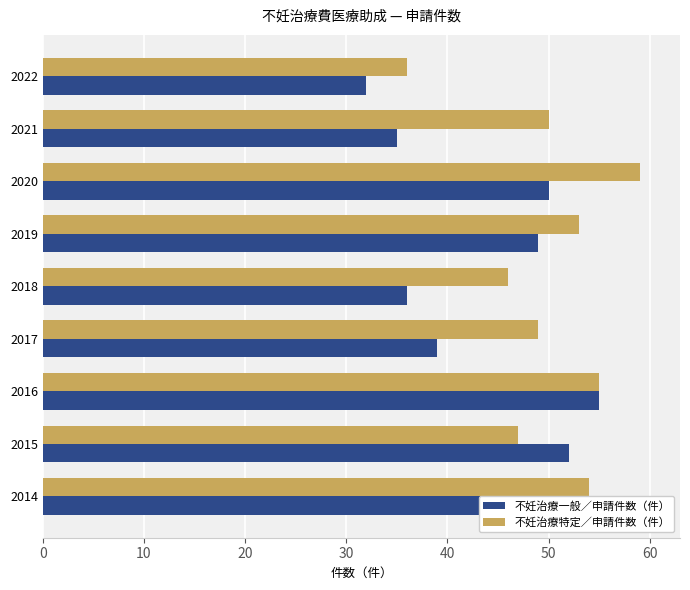

Read the 不妊治療一般／申請件数（件） value at 2018, to the nearest 10.

40